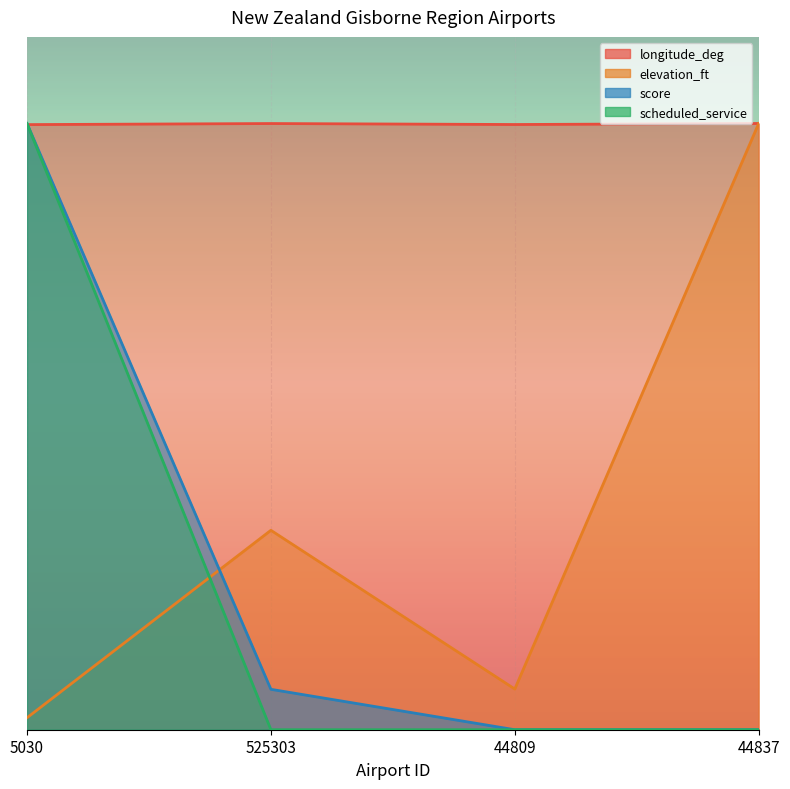

How many interior local valleys does the elevation_ft series have?

1